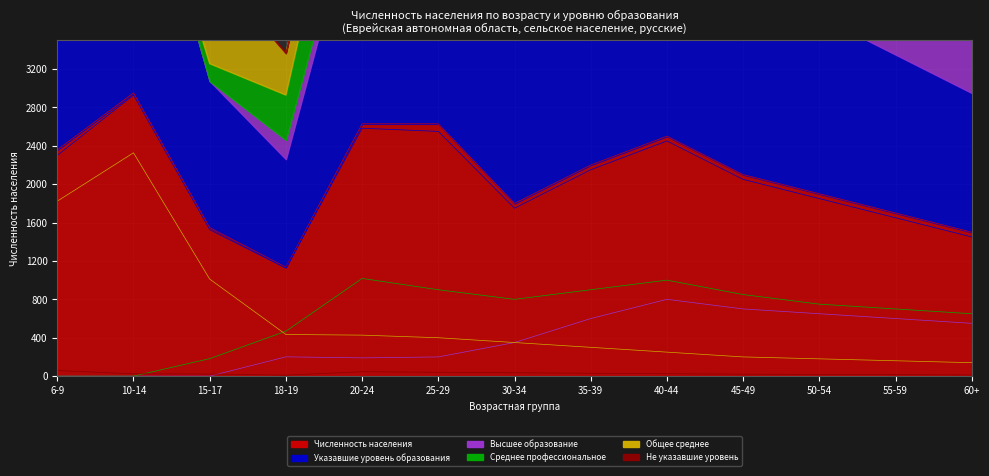

At which category does Численность населения reach its first local peak?

10-14